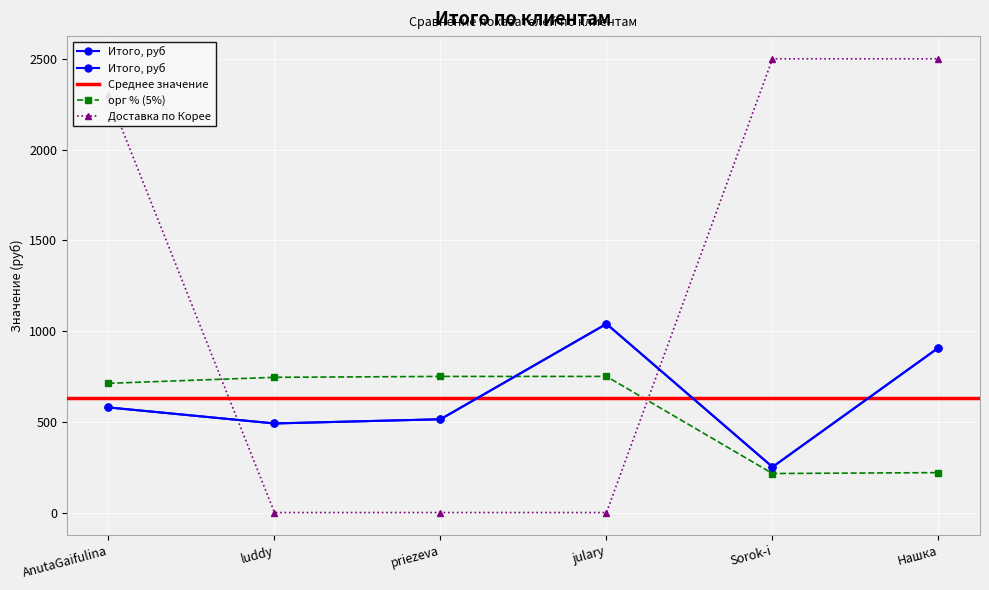

True or false: Доставка по Корее and цена за кол-во cross at least once.

True